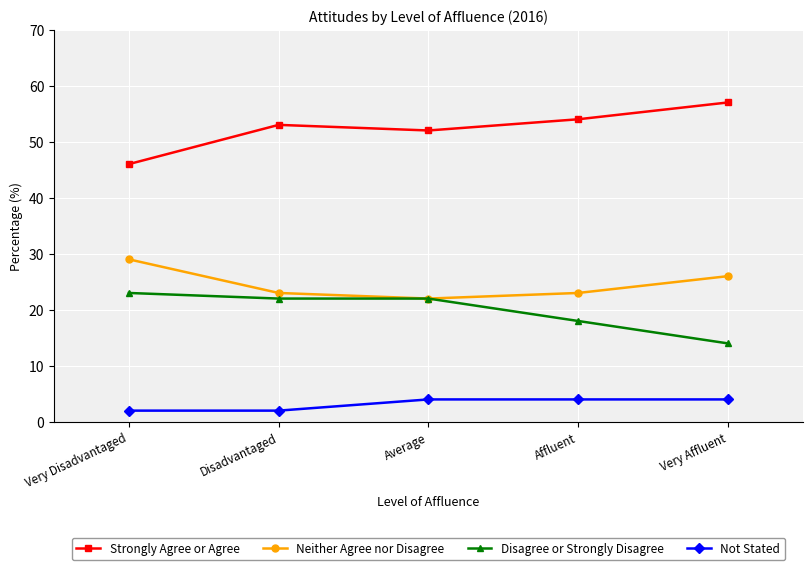

What is the sum of the Strongly Agree or Agree values at Very Affluent and Affluent?

111